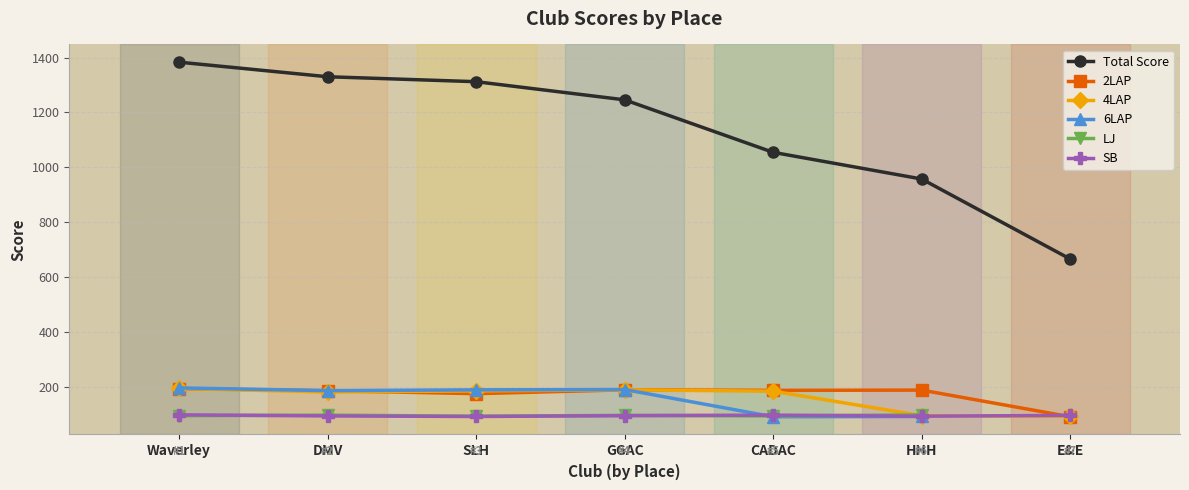

True or false: SB and Total Score intersect in this chart.

False